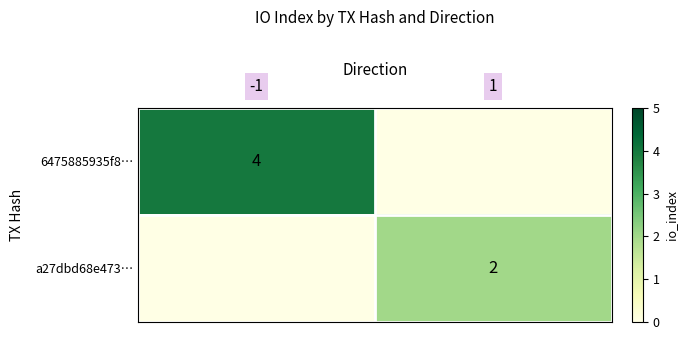

True or false: a27dbd68e473… has a value of 3 at 1.

False